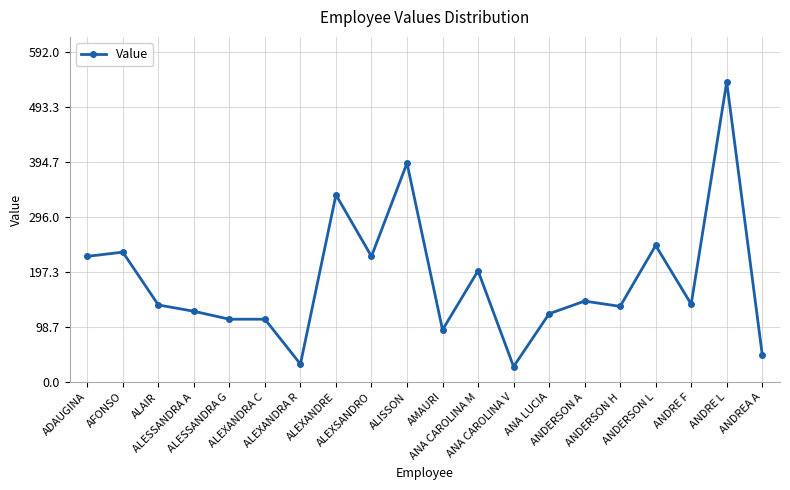

How many lines are shown in the chart?

1